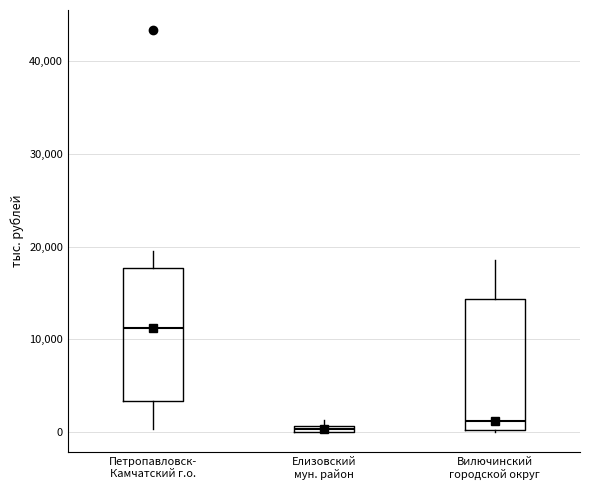

Which box has the highest median line?

Петропавловск- Камчатский г.о.